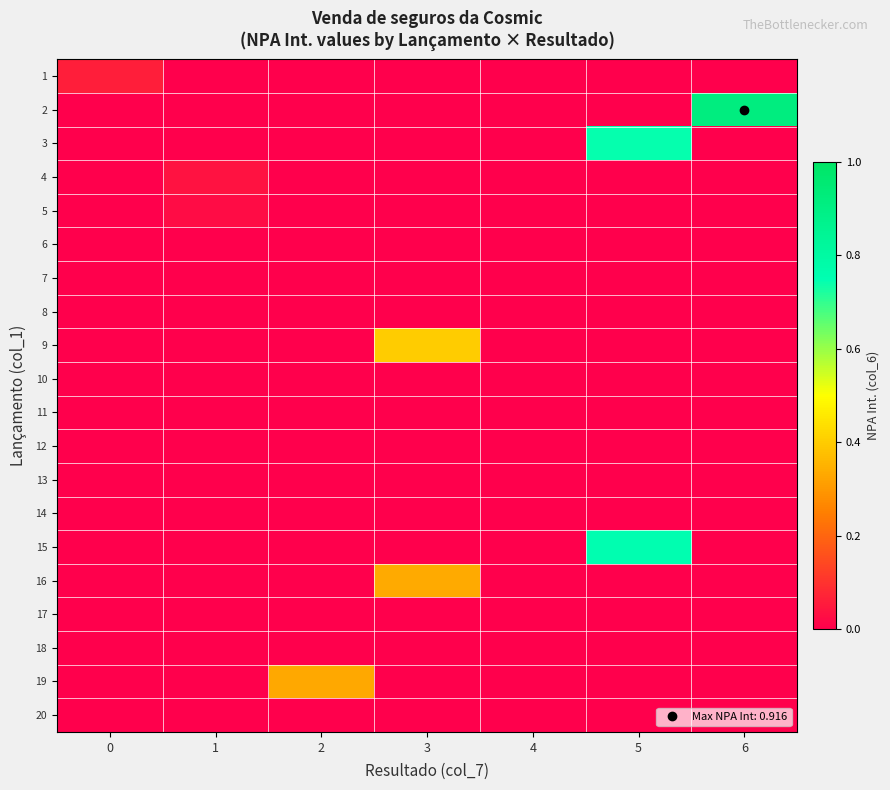

What is the total value across all series at 6?

0.9